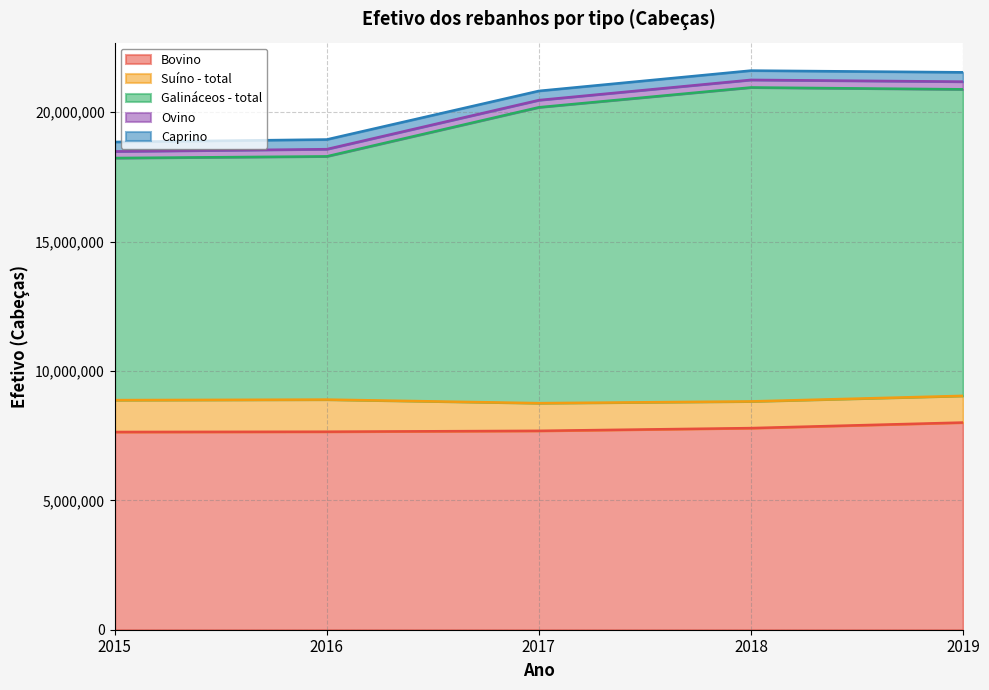

What is the total value across all series at 2019?

21545233